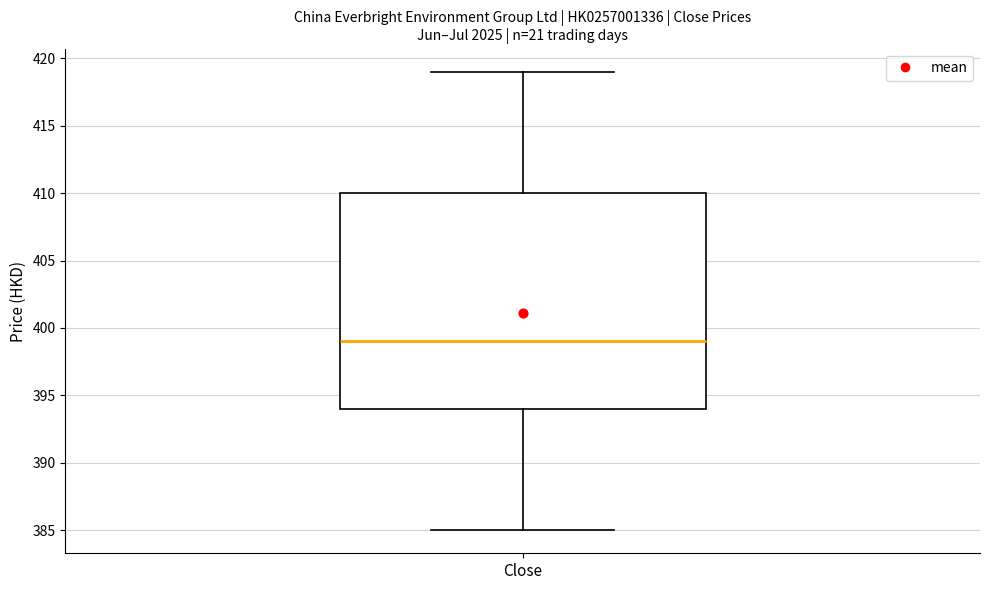

Where does the upper whisker of the box for Close end on the y-axis? The values are not printed on the chart, so give them approximately, as read against the axis.

419